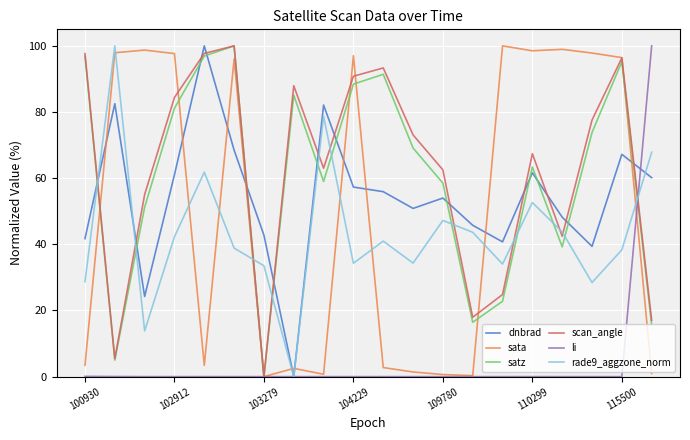

True or false: sata and rade9_aggzone_norm intersect in this chart.

True